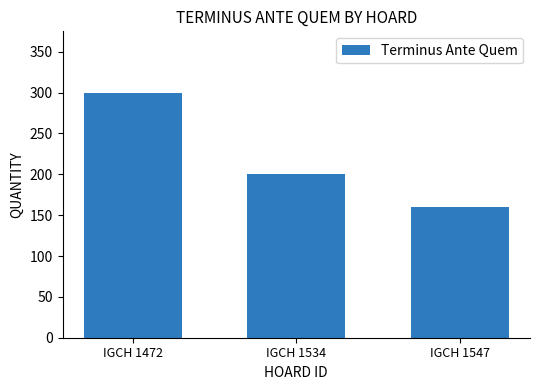

What is the average value?

220